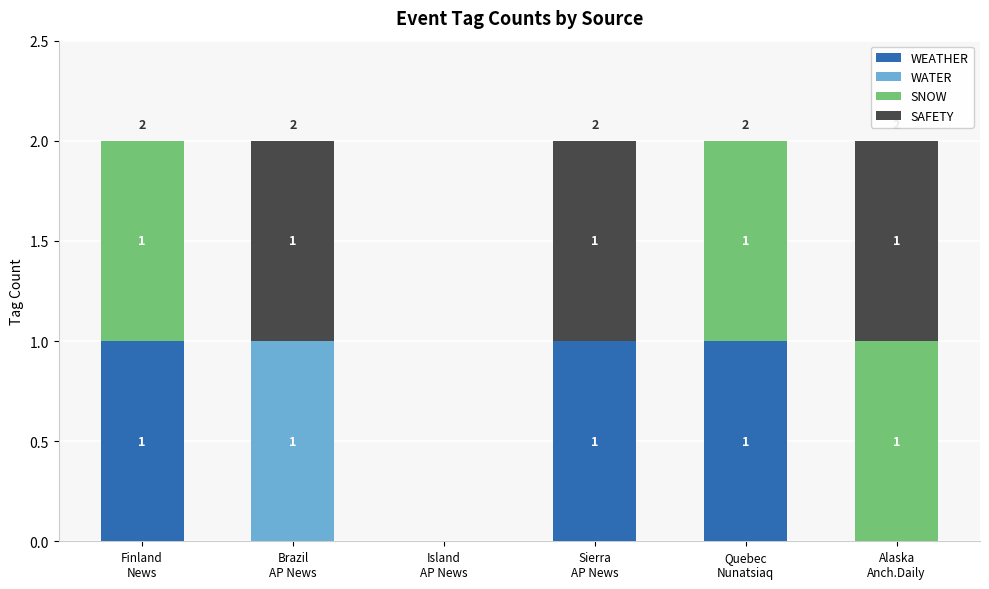

What is the sum of all WEATHER values?

3